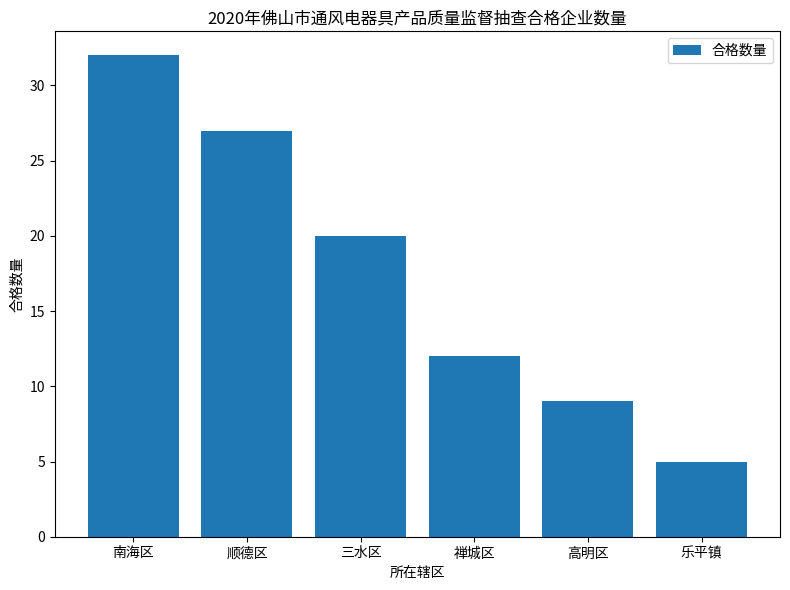

What is the change in value from 禅城区 to 高明区?

-3